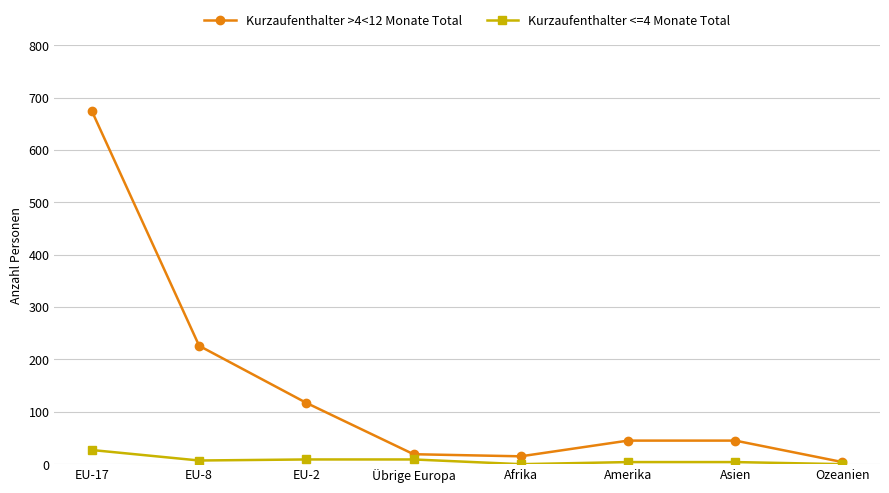

Is it true that Kurzaufenthalter >4<12 Monate Total equals 1161 at EU-17?

False